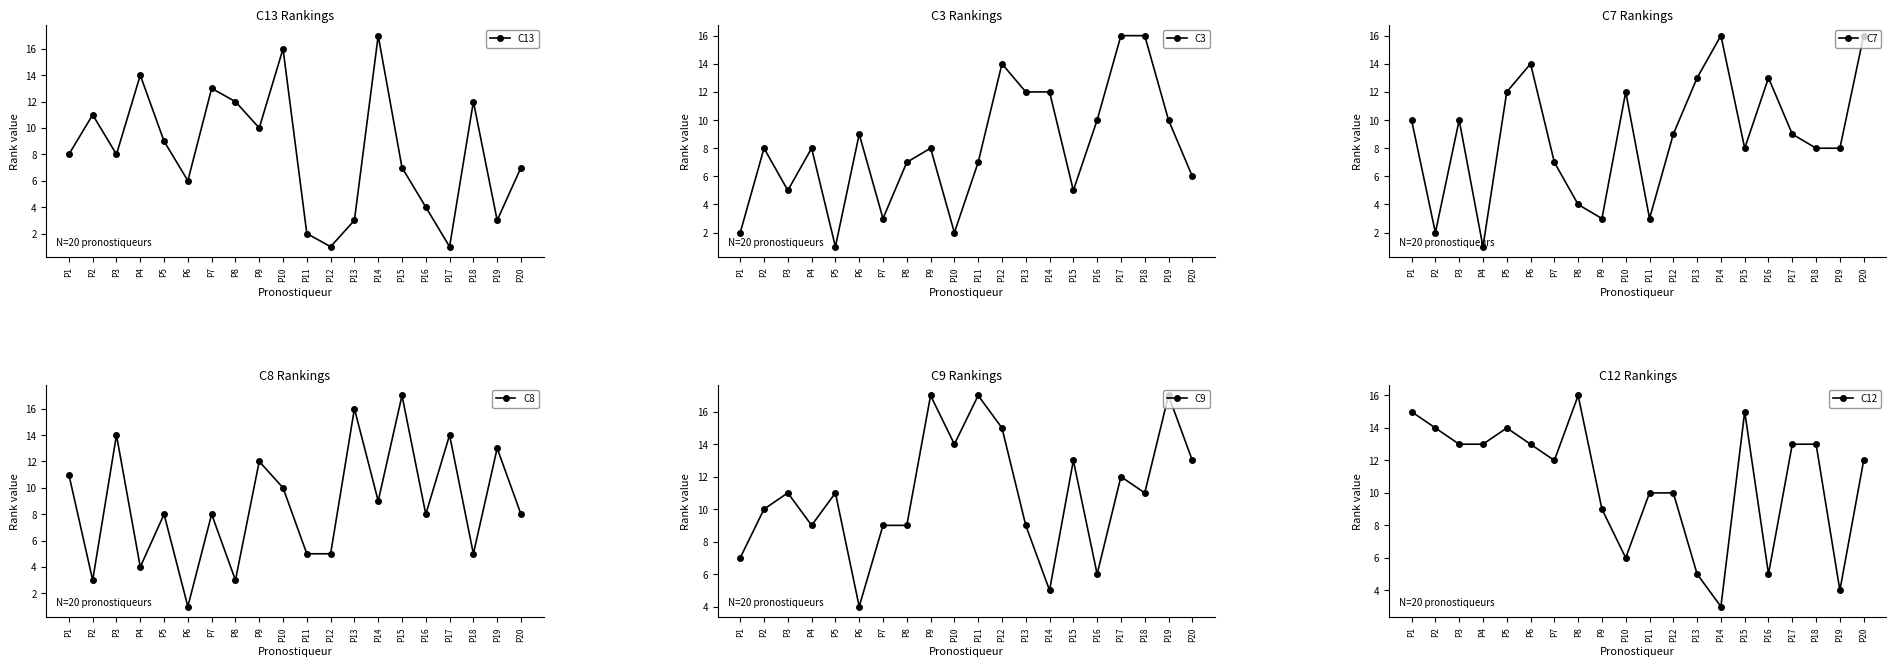

What are all the series names shown in the legend?

C13, C3, C7, C8, C9, C12